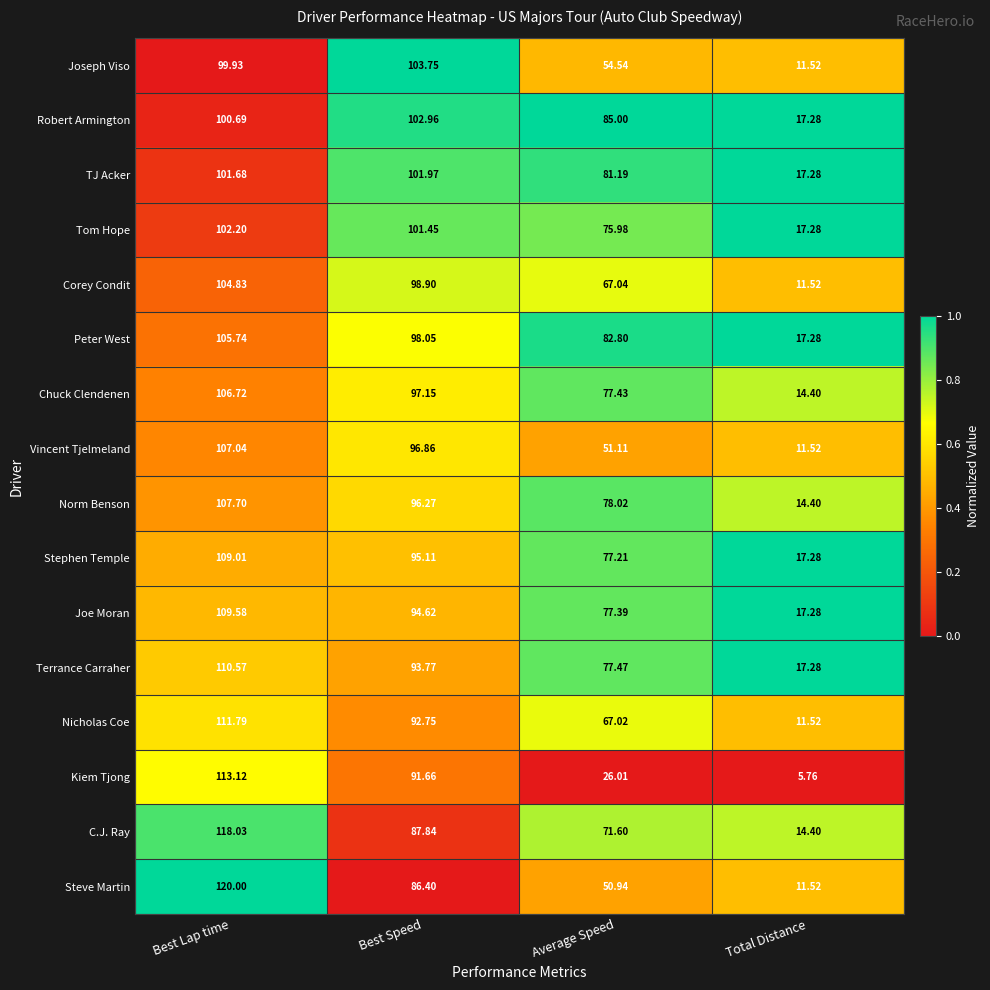

Which series has the widest spread of values?

Steve Martin